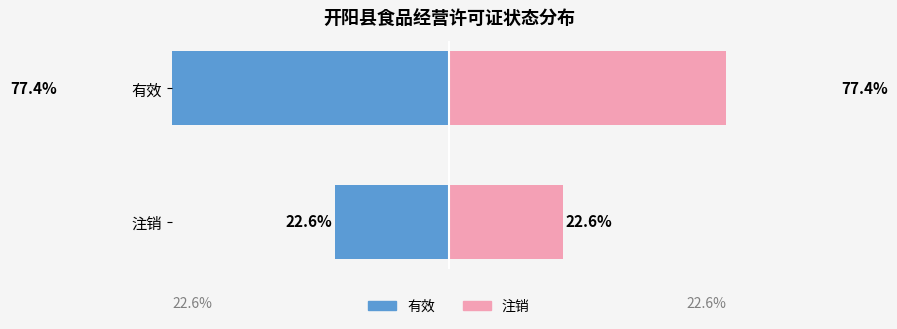

What is the difference between the maximum and minimum values in the 注销 series?

54.8